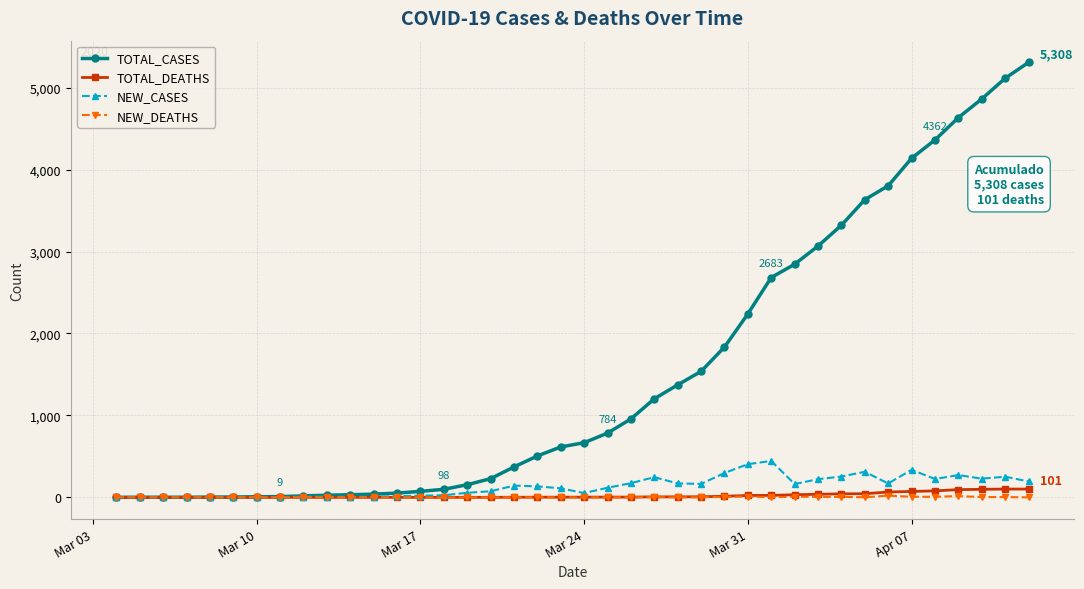

Which series has the largest range (max minus min)?

TOTAL_CASES